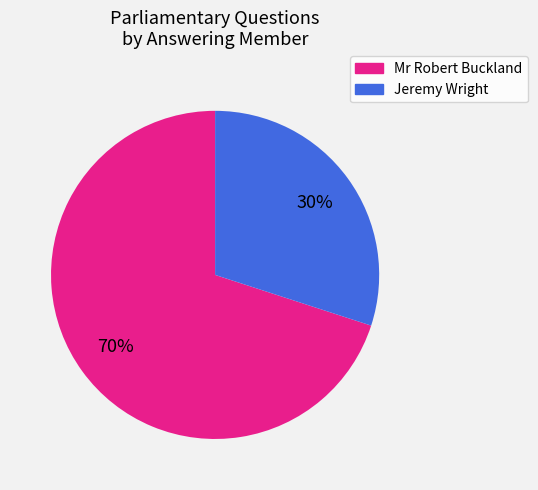

How many segments does this pie chart have?

2